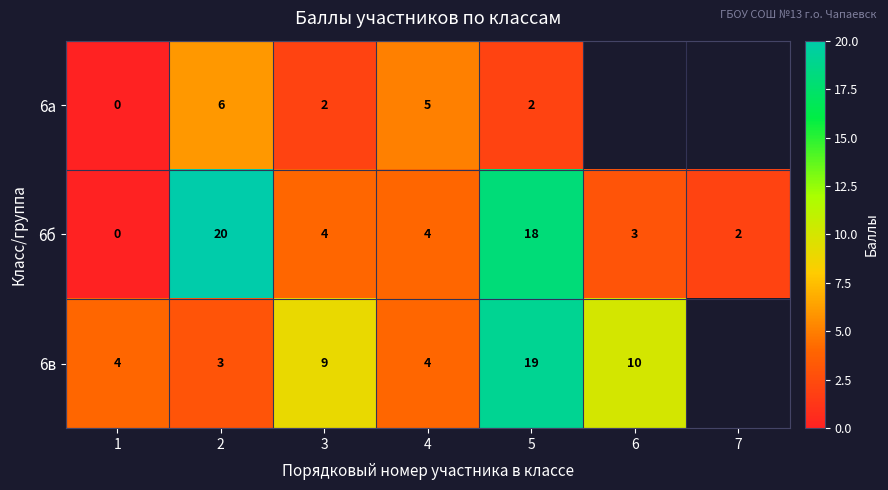

At how many categories does at least one series exceed 13?

2